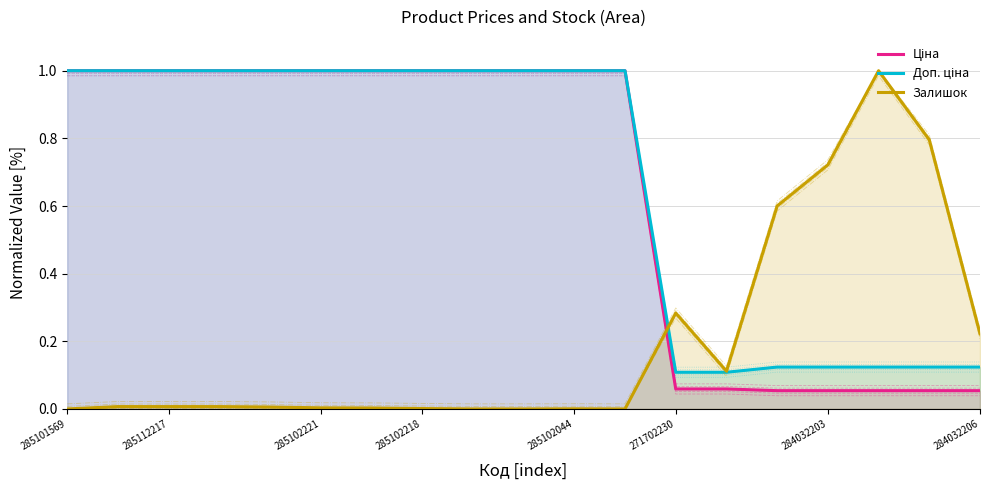

At which label does Доп. ціна reach its peak?

285101569